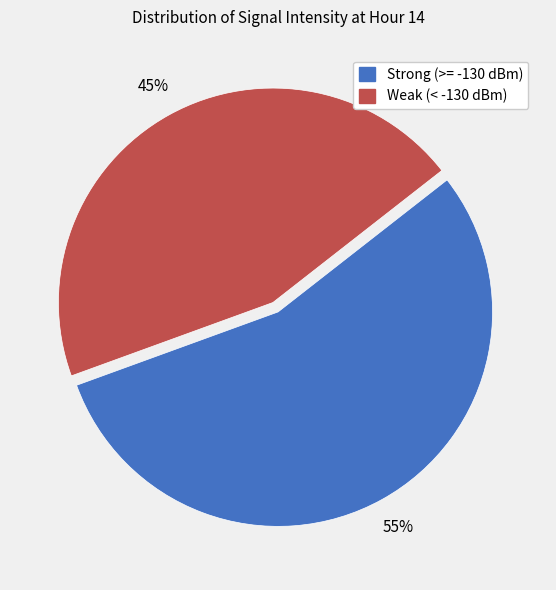

Is there a majority slice in this chart?

Yes